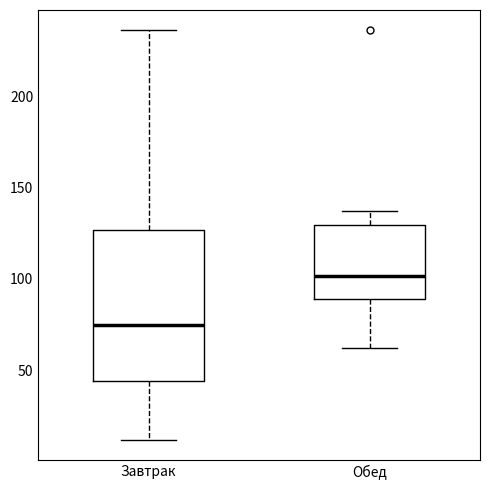

Where does the lower whisker of the box for Завтрак end on the y-axis? The values are not printed on the chart, so give them approximately, as read against the axis.

10